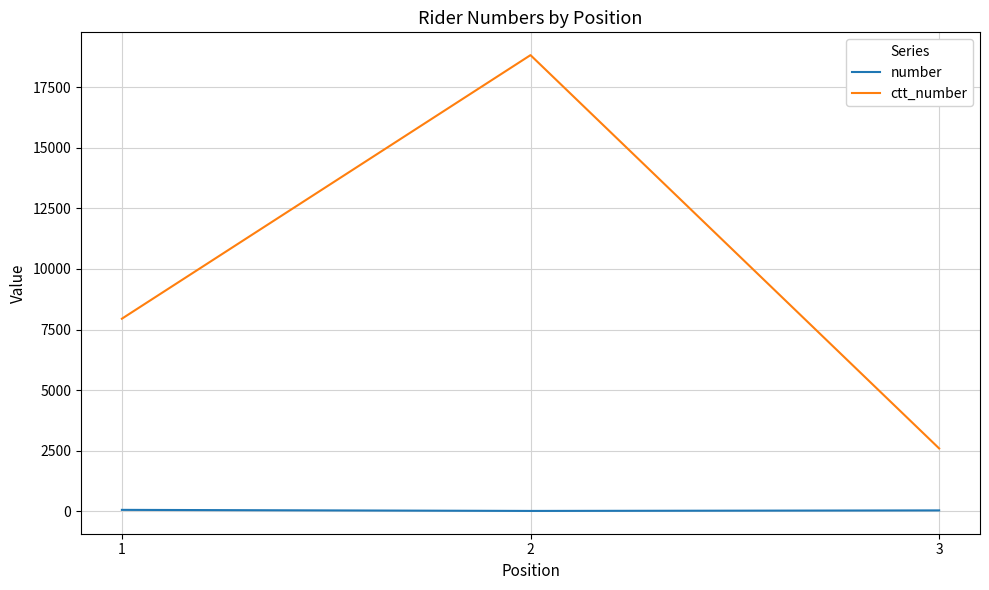

At how many categories does at least one series exceed 10204?

1